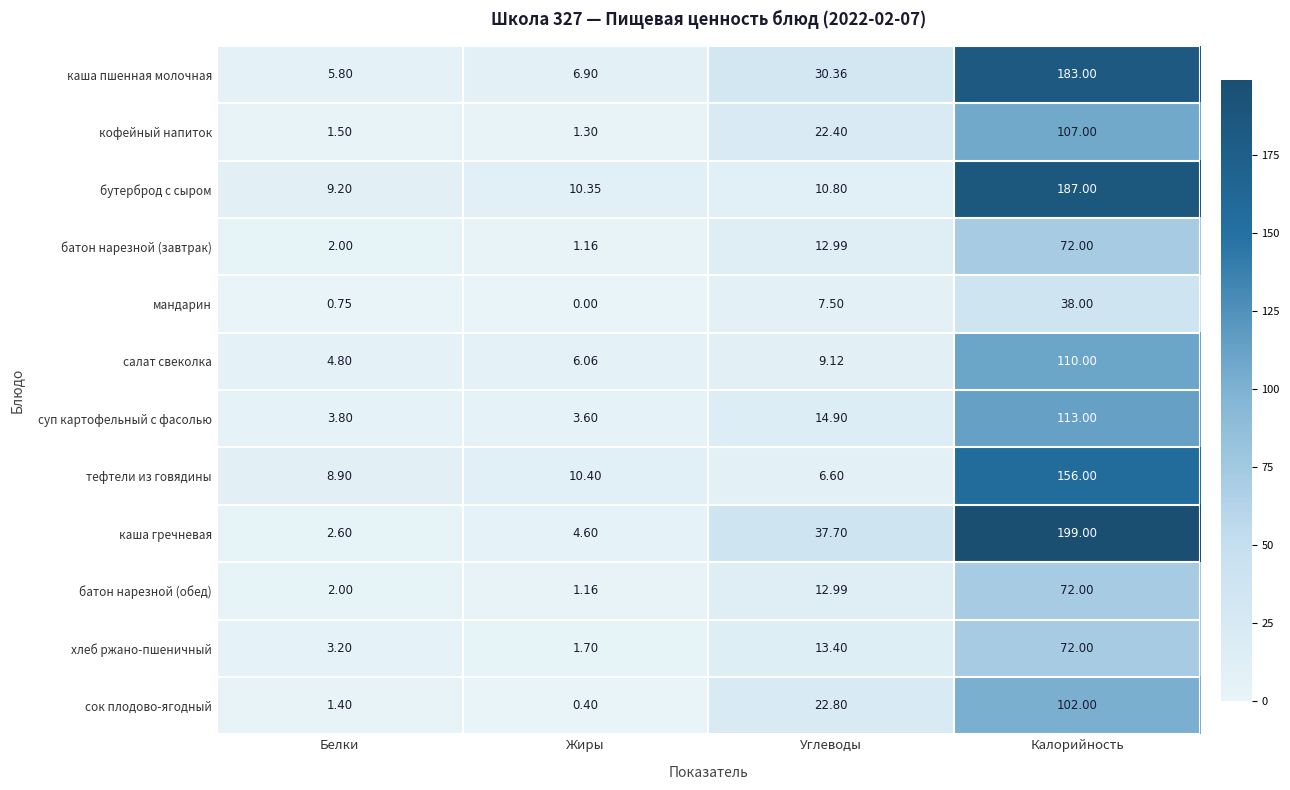

Which series changed the most between Жиры and Калорийность?

каша гречневая